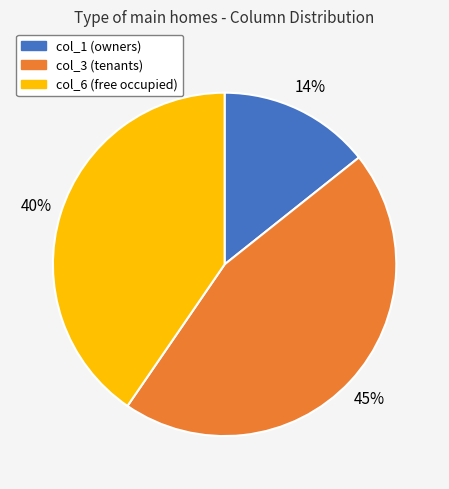

To the nearest percent, what is the average slice percentage?

33%